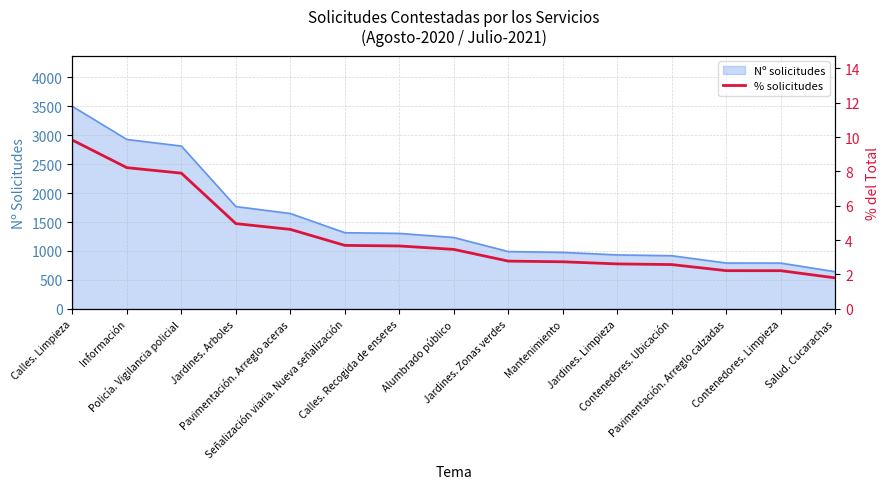

Reading left to right, extract all data points from this chart.

9.8	8.2	7.9	5.0	4.6	3.7	3.7	3.5	2.8	2.7	2.6	2.6	2.2	2.2	1.8